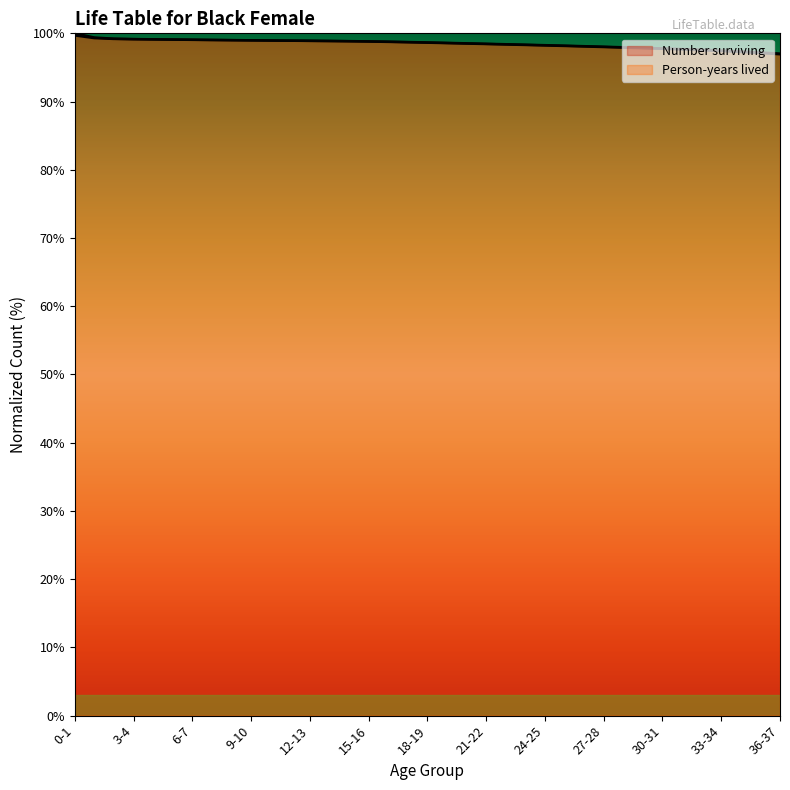

How many lines are shown in the chart?

2